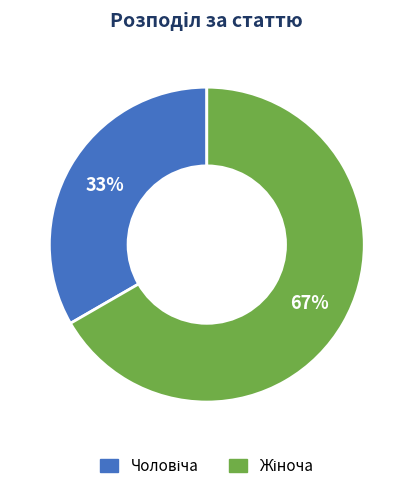

Is there any slice that represents more than half of the pie?

Yes